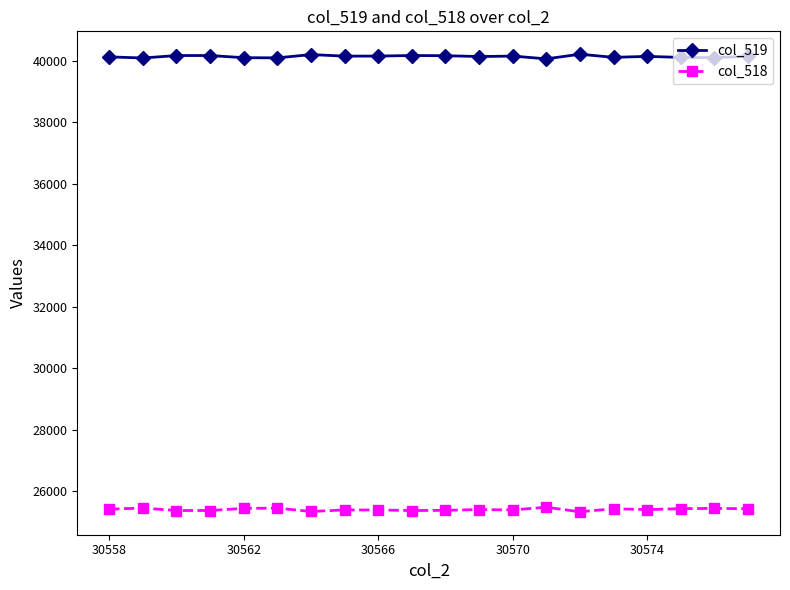

True or false: col_518 and col_519 intersect in this chart.

False